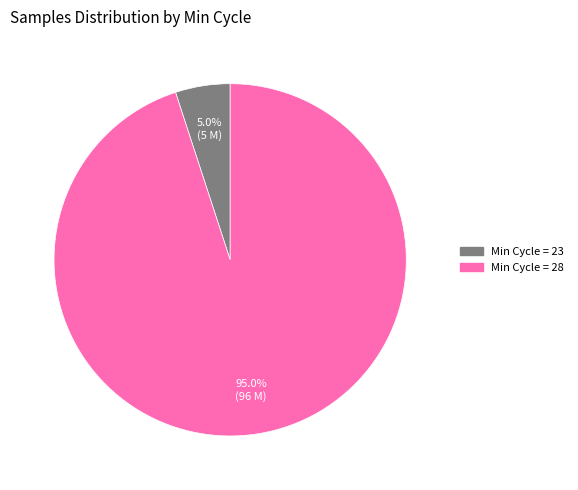

Is there any slice that represents more than half of the pie?

Yes